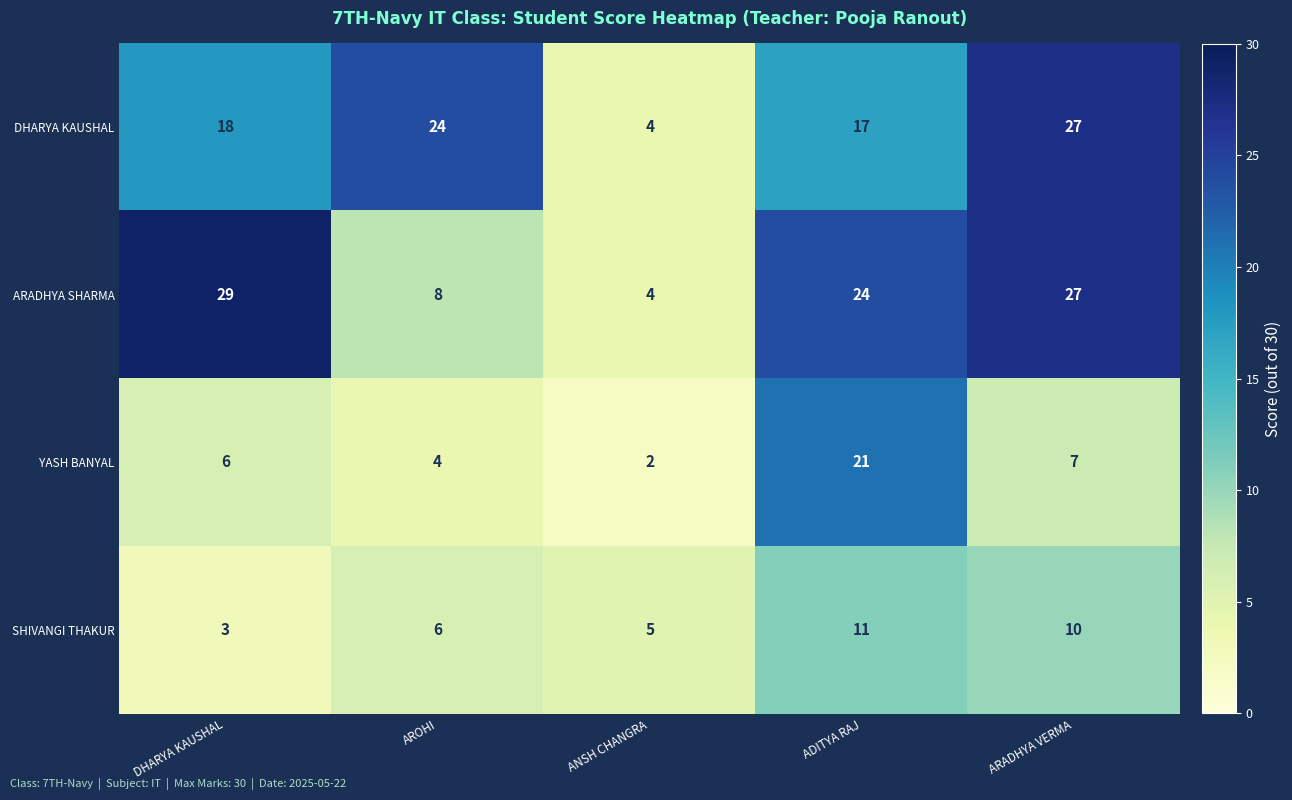

Reading left to right, extract all data points from this chart.

DHARYA KAUSHAL: DHARYA KAUSHAL=18	AROHI=24	ANSH CHANGRA=4	ADITYA RAJ=17	ARADHYA VERMA=27
ARADHYA SHARMA: DHARYA KAUSHAL=29	AROHI=8	ANSH CHANGRA=4	ADITYA RAJ=24	ARADHYA VERMA=27
YASH BANYAL: DHARYA KAUSHAL=6	AROHI=4	ANSH CHANGRA=2	ADITYA RAJ=21	ARADHYA VERMA=7
SHIVANGI THAKUR: DHARYA KAUSHAL=3	AROHI=6	ANSH CHANGRA=5	ADITYA RAJ=11	ARADHYA VERMA=10